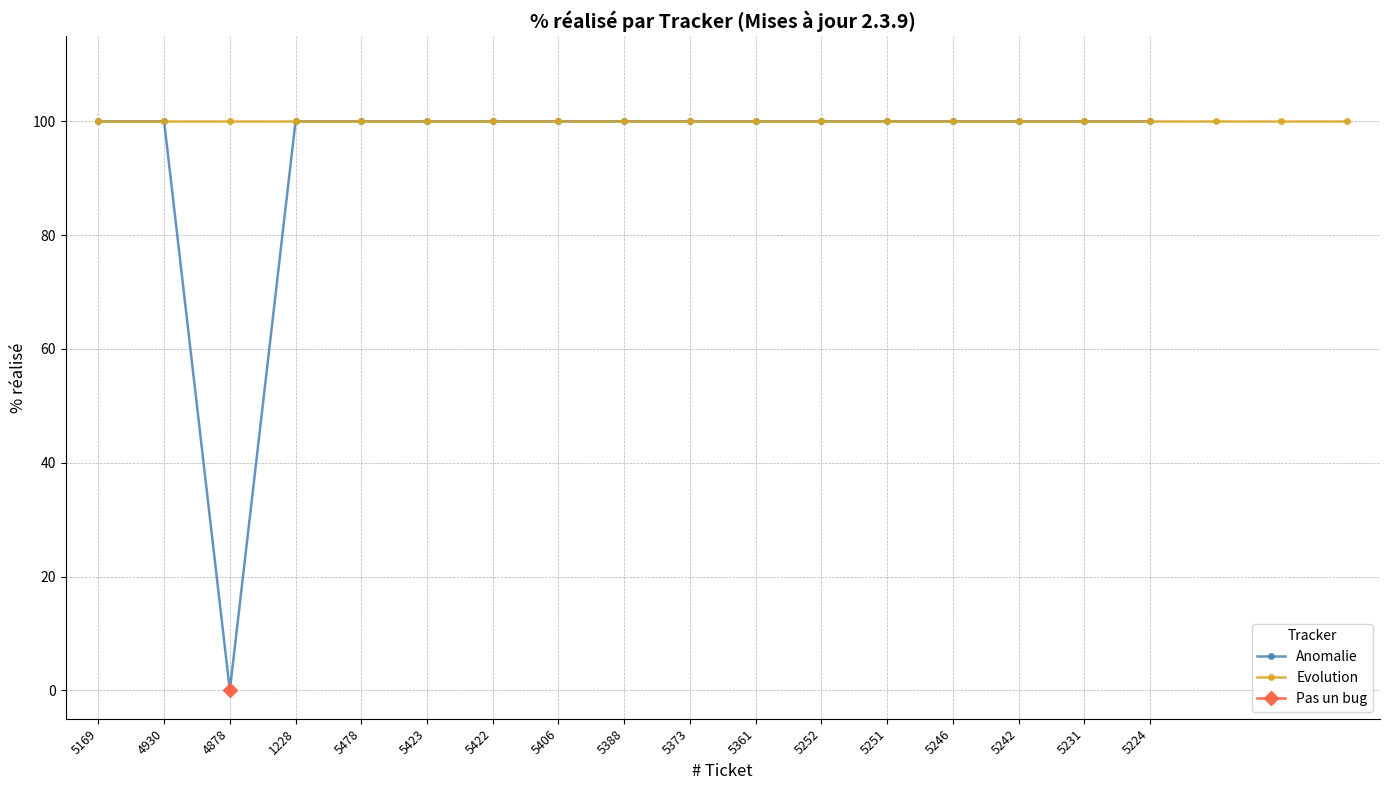

The Anomalie series shows 100 at 5423. True or false?

True